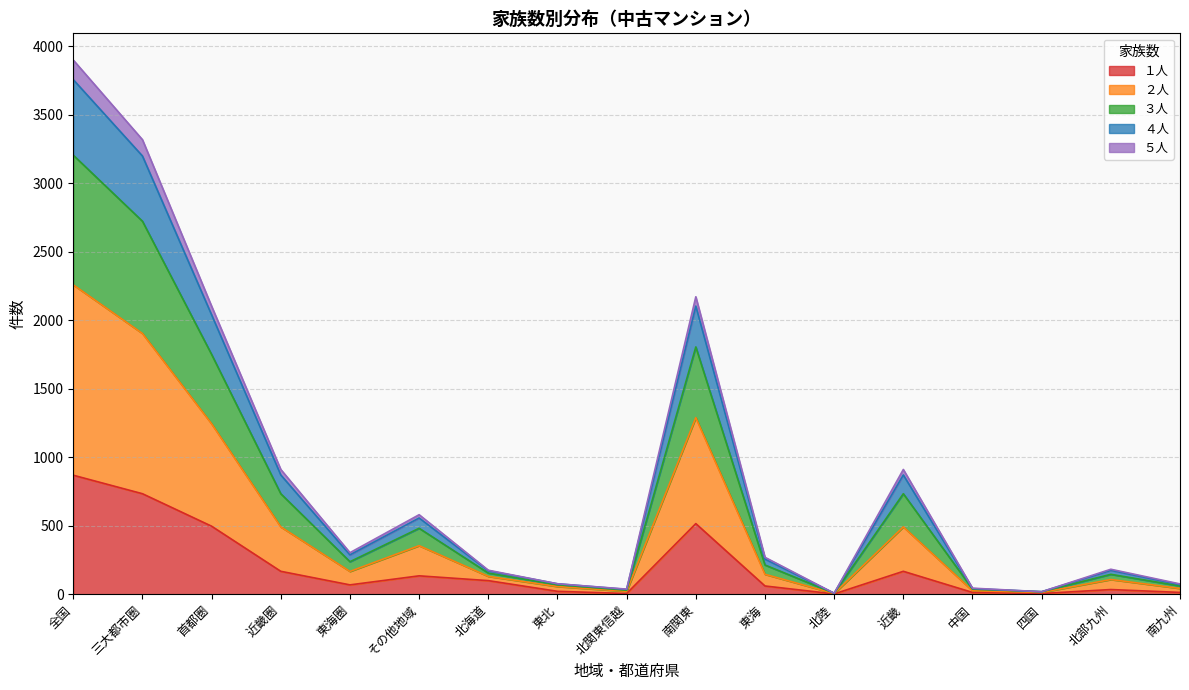

At which label does １人 reach its peak?

全国